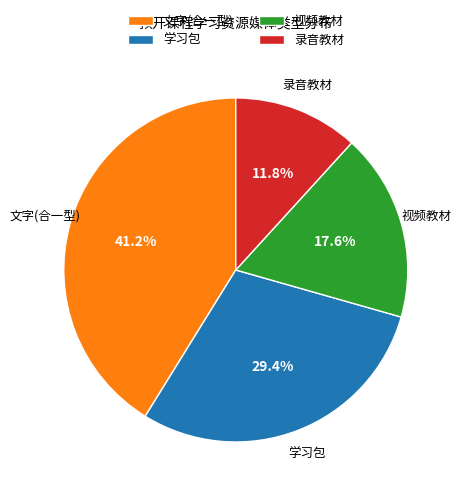

Between 文字(合一型) and 视频教材, which is larger?

文字(合一型)